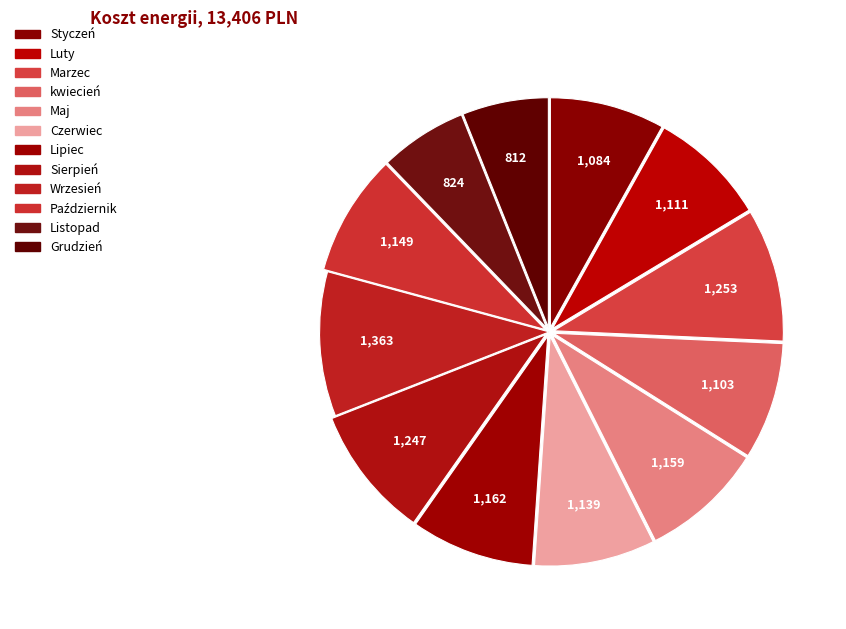

How many segments does this pie chart have?

12